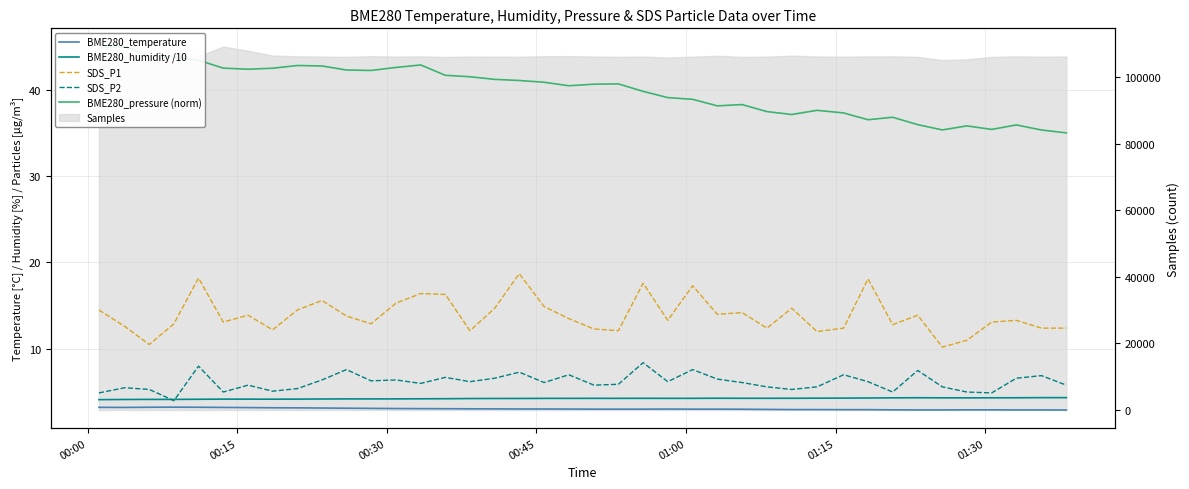

Does the chart display data point markers on the line(s)?

No